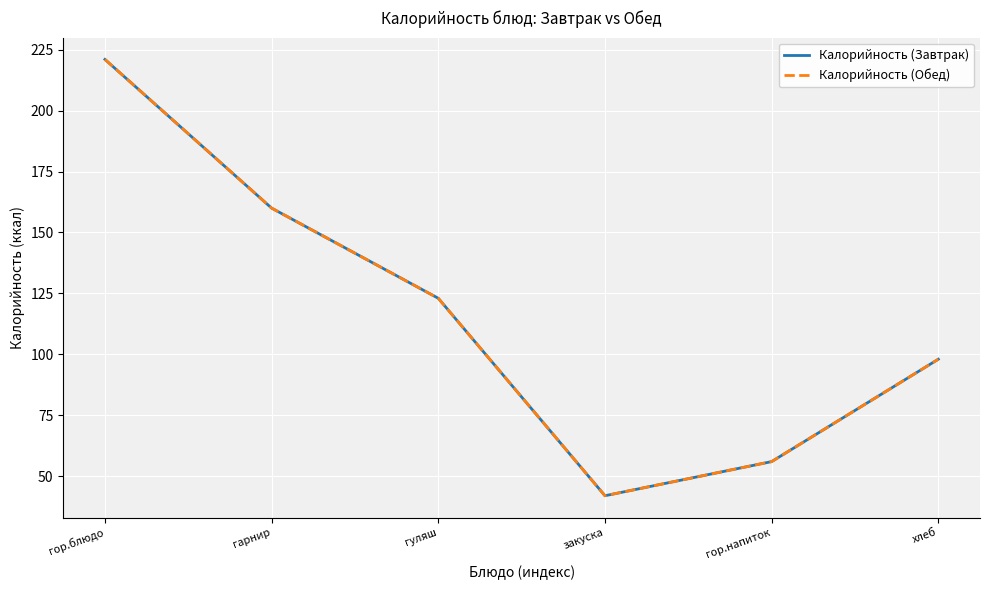

Reading right to left, list all the values displayed in this chart.

Калорийность (Завтрак): 98	56	42	123	160	221
Калорийность (Обед): 98	56	42	123	160	221